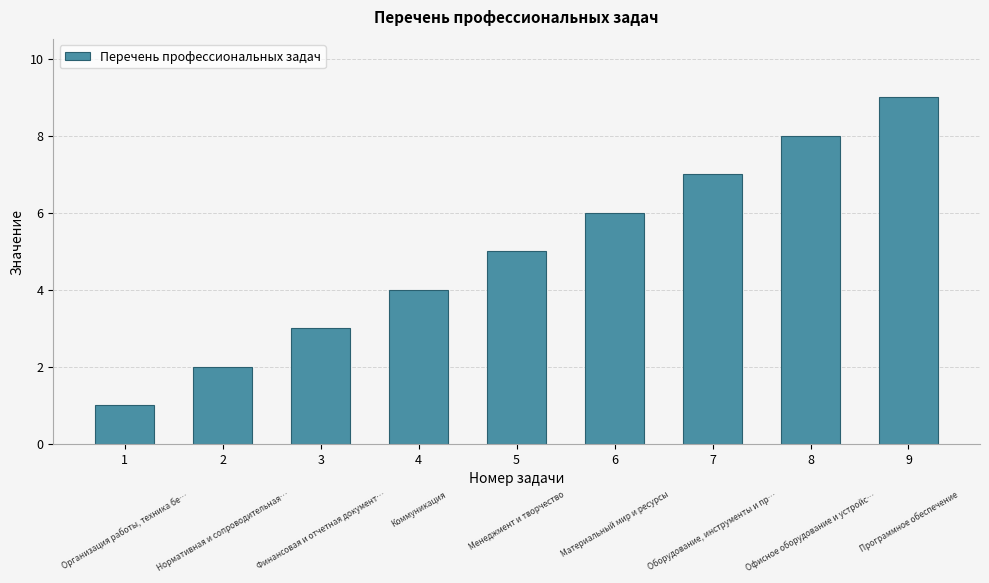

Reading left to right, list all the values displayed in this chart.

1=1	2=2	3=3	4=4	5=5	6=6	7=7	8=8	9=9